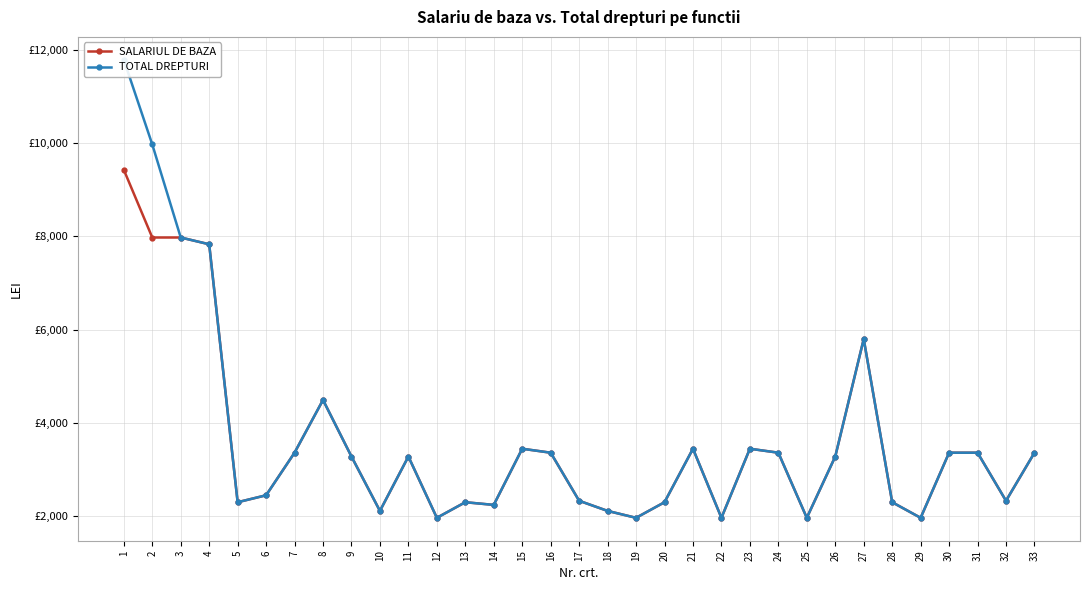

List the series in order of their overall mean, highest first.

TOTAL DREPTURI, SALARIUL DE BAZA